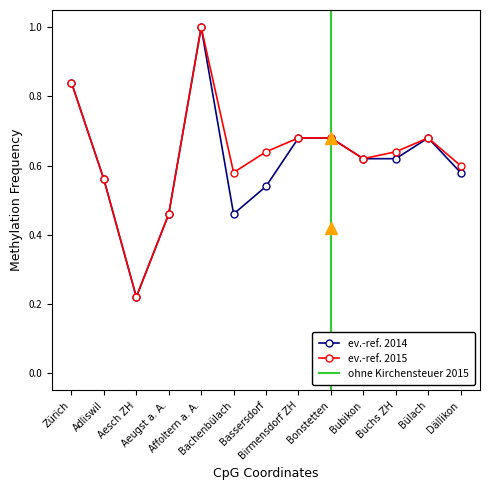

What is the approximate value of ev.-ref. 2014 at Affoltern a. A.?

1.0